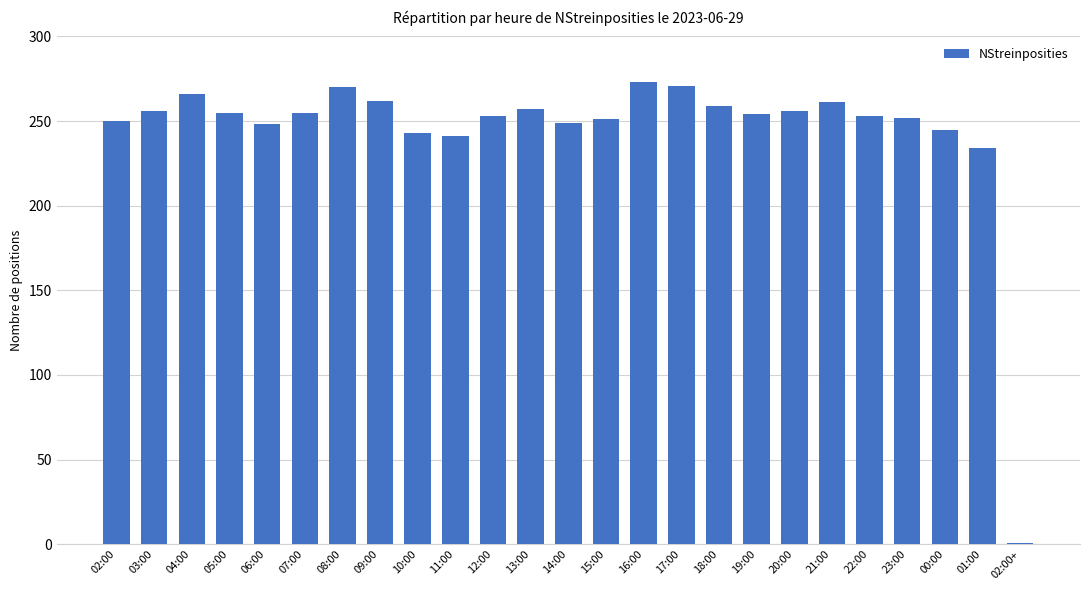

What is the label of the 6th bar from the left?

07:00